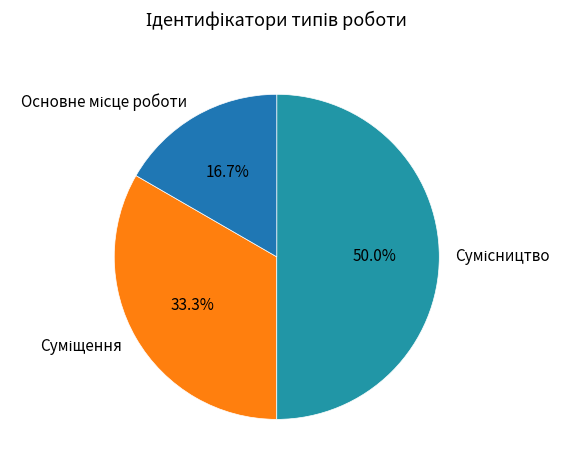

Between Основне місце роботи and Суміщення, which is larger?

Суміщення